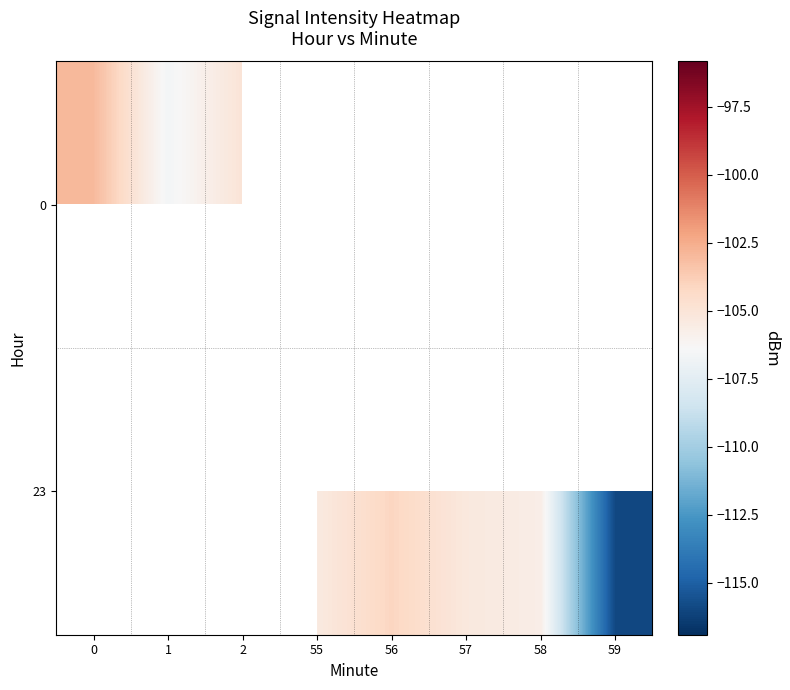

At which label does 0 reach its minimum?

1